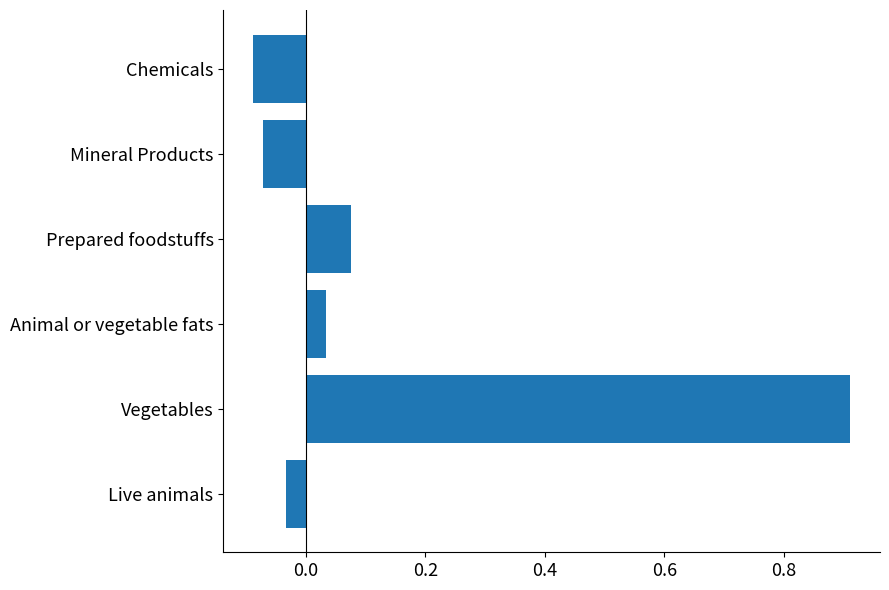

Rank the categories by value from lowest to highest.

Chemicals, Mineral Products, Live animals, Animal or vegetable fats, Prepared foodstuffs, Vegetables